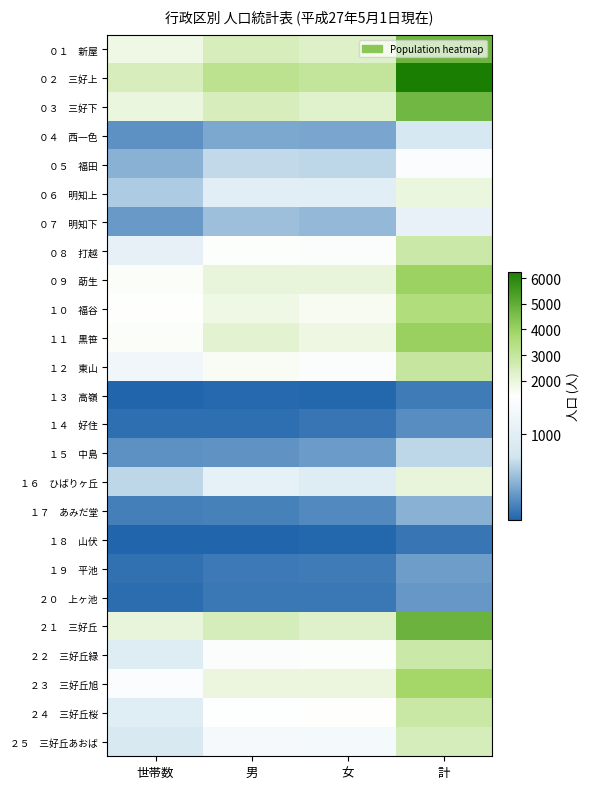

At how many categories does at least one series exceed 150?

4